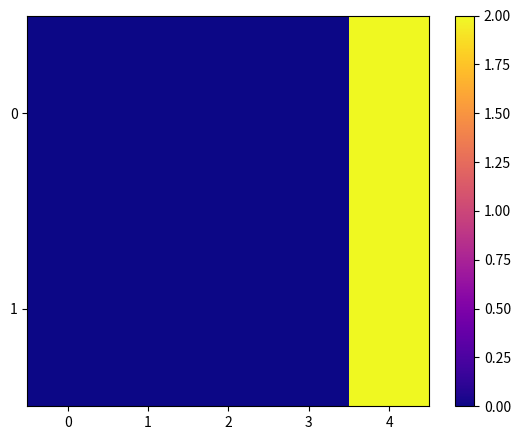

Rank the series at 3 from highest to lowest value.

0, 1